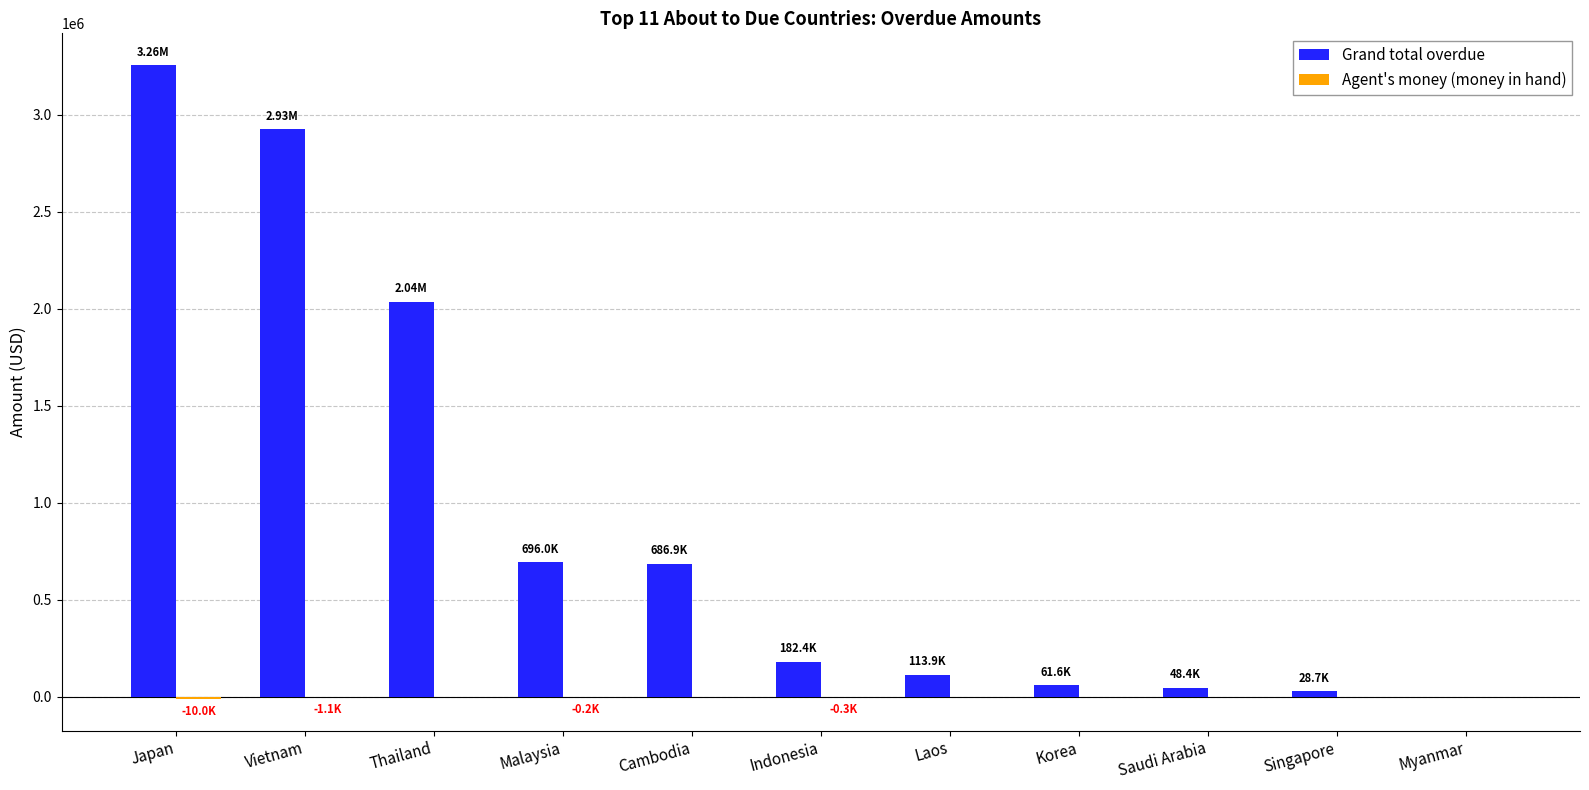

Which category has the highest value in the Grand total overdue series?

Japan